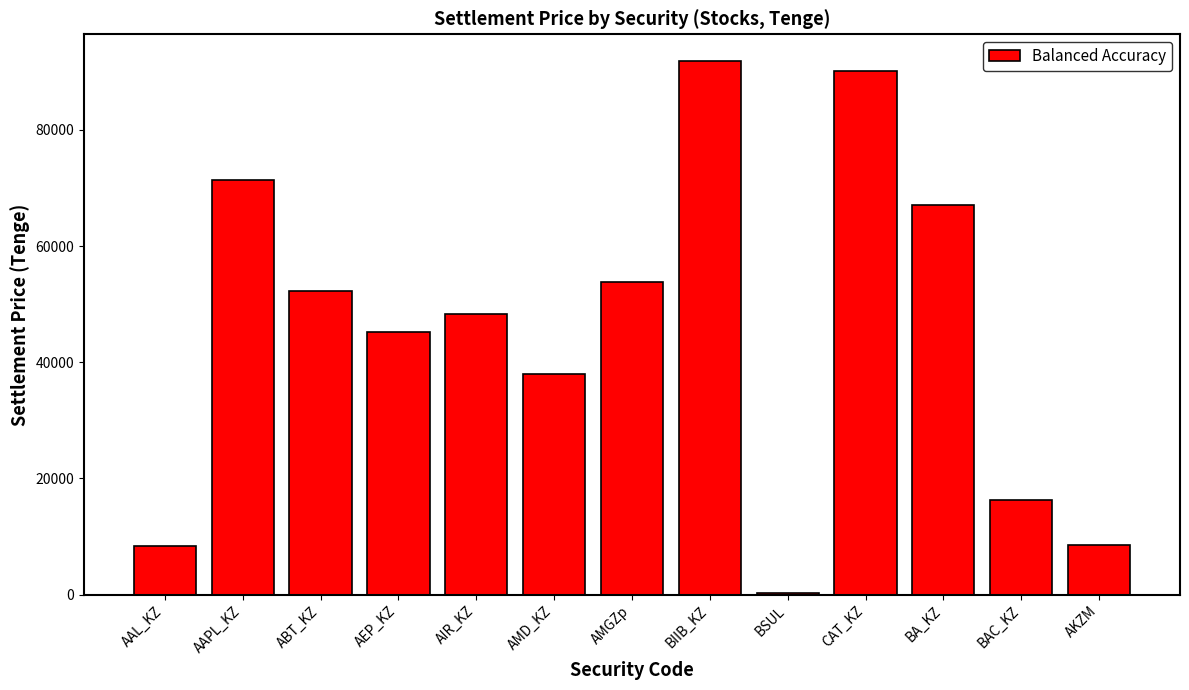

What value does the data have at BA_KZ?

67080.6